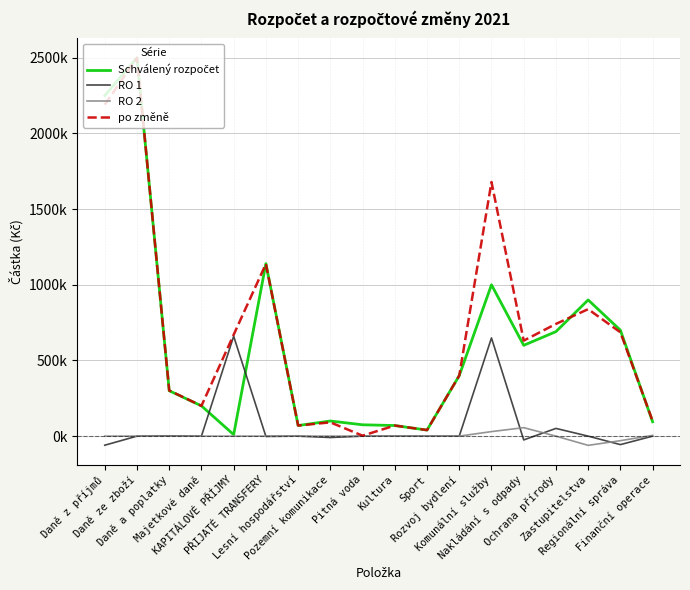

Reading left to right, list all the values displayed in this chart.

Schválený rozpočet: 2250000	2500000	300000	200000	10000	1140000	70000	100000	75000	70000	40000	400000	1000000	600000	690500	900000	700000	95000
RO 1: -60000	0	1900	0	660000	-1900	0	-9000	0	0	0	0	649000	-25000	51000	0	-56000	0
RO 2: 0	0	0	0	0	0	0	0	0	0	0	0	30000	56000	0	-61000	-30000	5000
po změně: 2190000	2500000	301900	200000	670000	1138100	70000	91000	3000	70000	40000	400000	1679000	631000	741500	839000	686000	100000